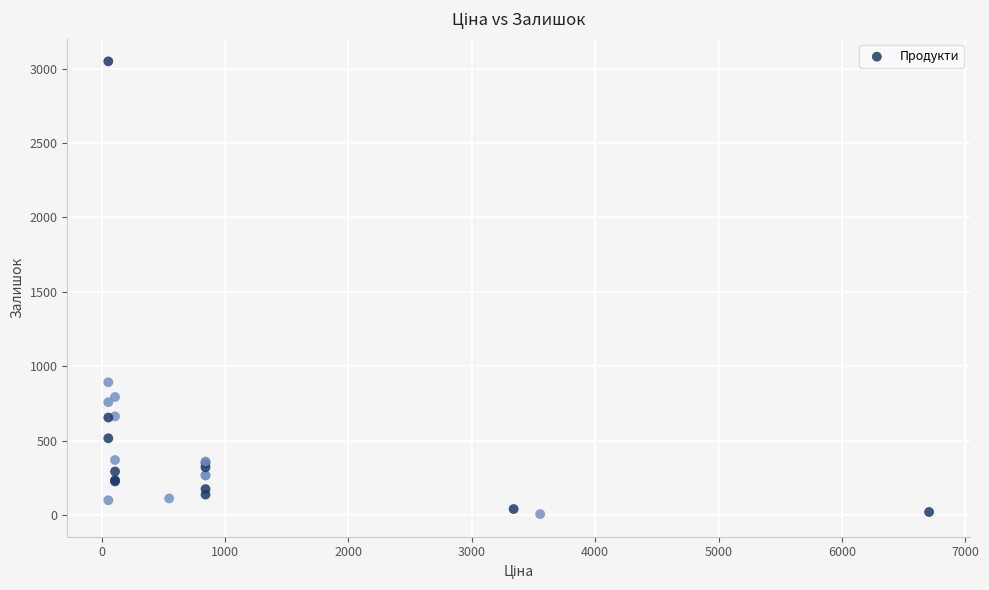

What Y value in the scatter plot is closest to 1528?

894